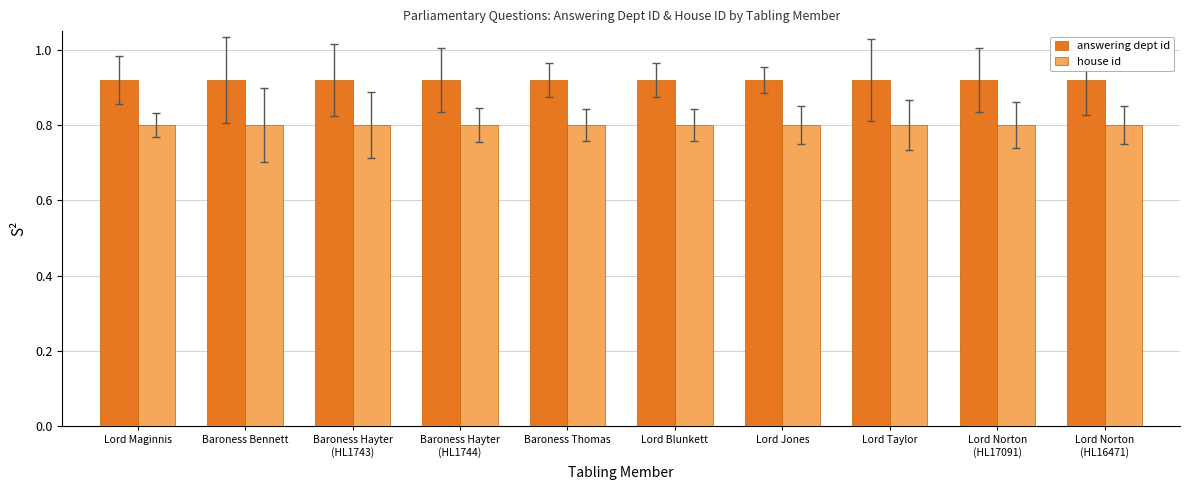

What is the difference between the highest and lowest values at Baroness Bennett?

0.1